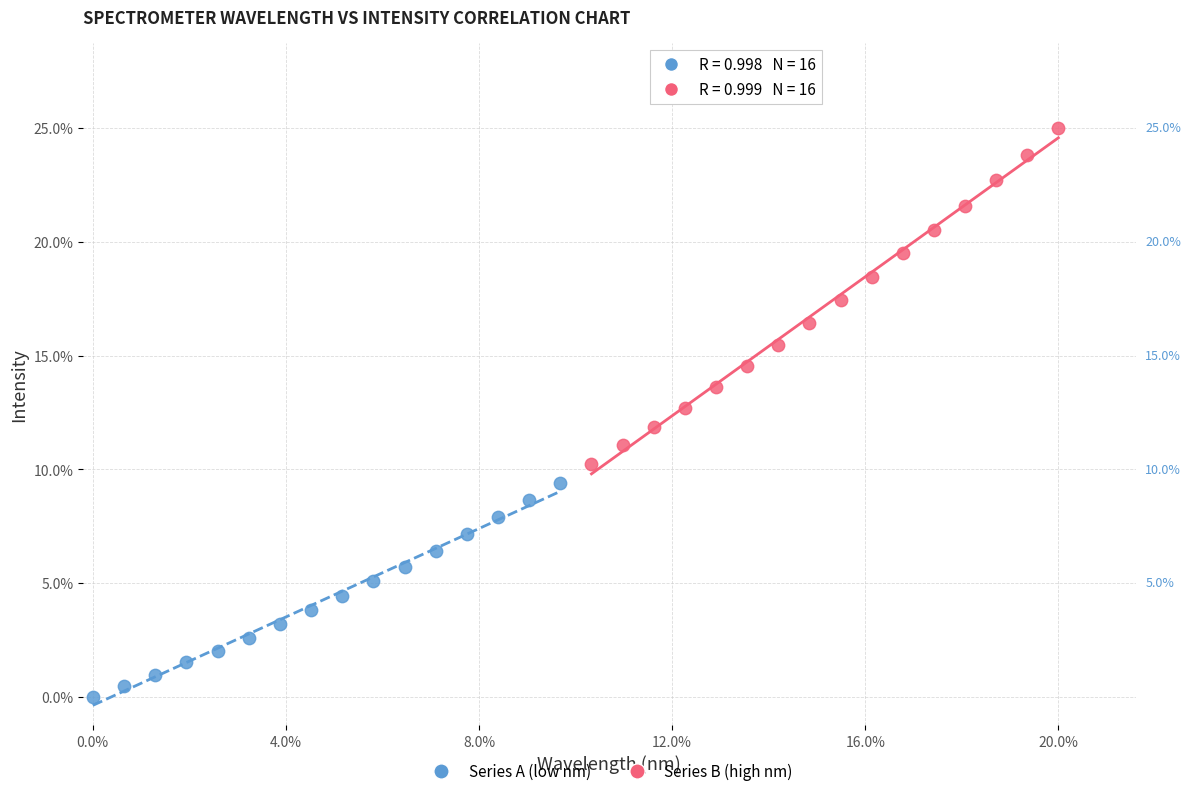

Which series has the widest spread of Y values?

Series B (high nm)